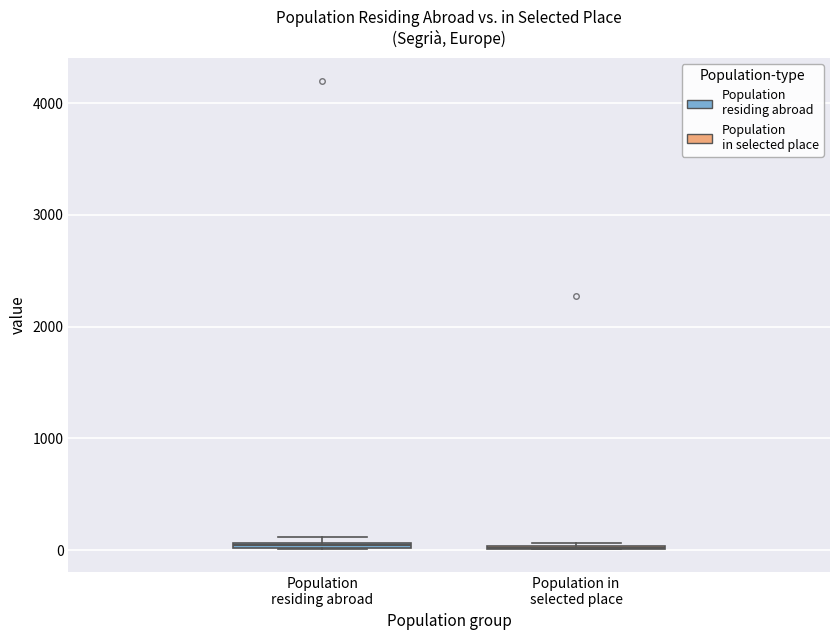

Where is the upper edge of the box for Population residing abroad on the y-axis? The values are not printed on the chart, so give them approximately, as read against the axis.

100